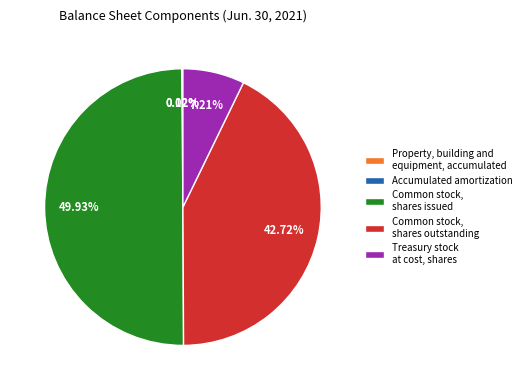

Do Common stock, shares issued and Common stock, shares outstanding together represent more than half of the pie?

Yes